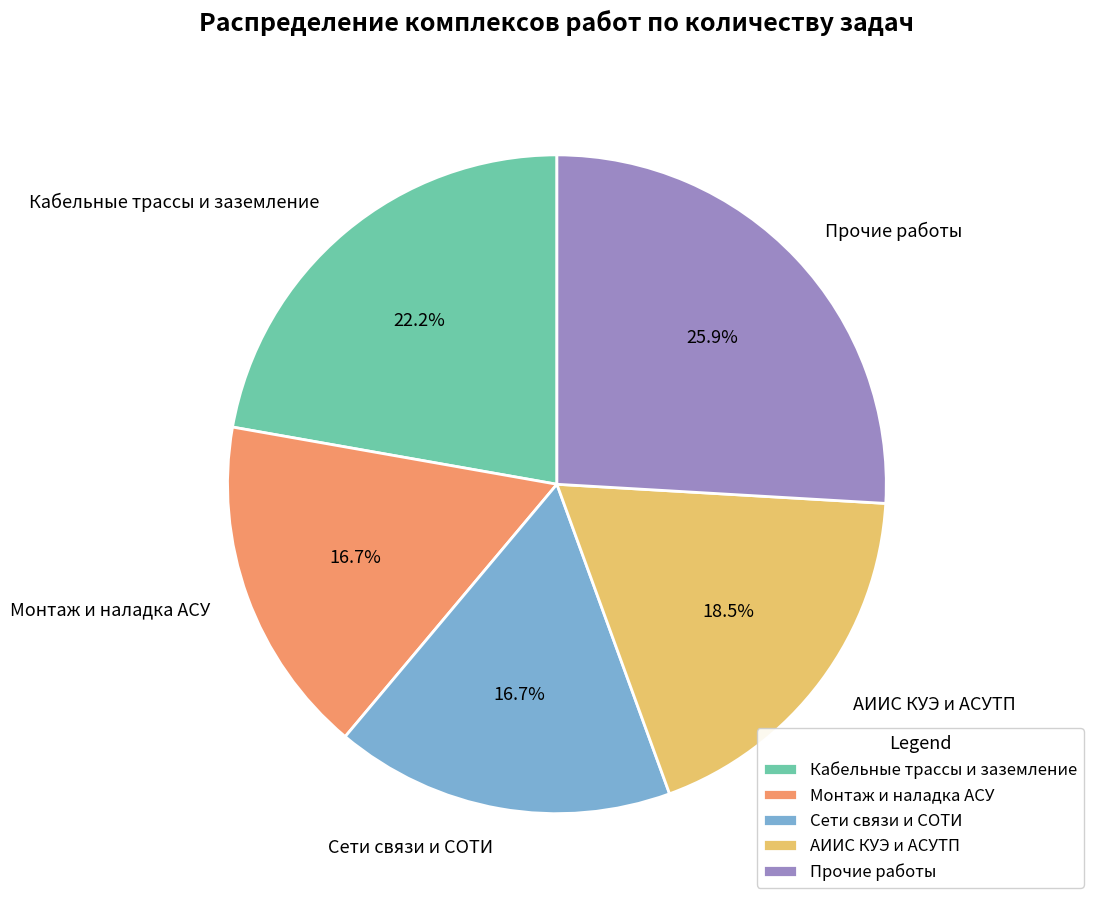

Does any single category account for the majority?

No